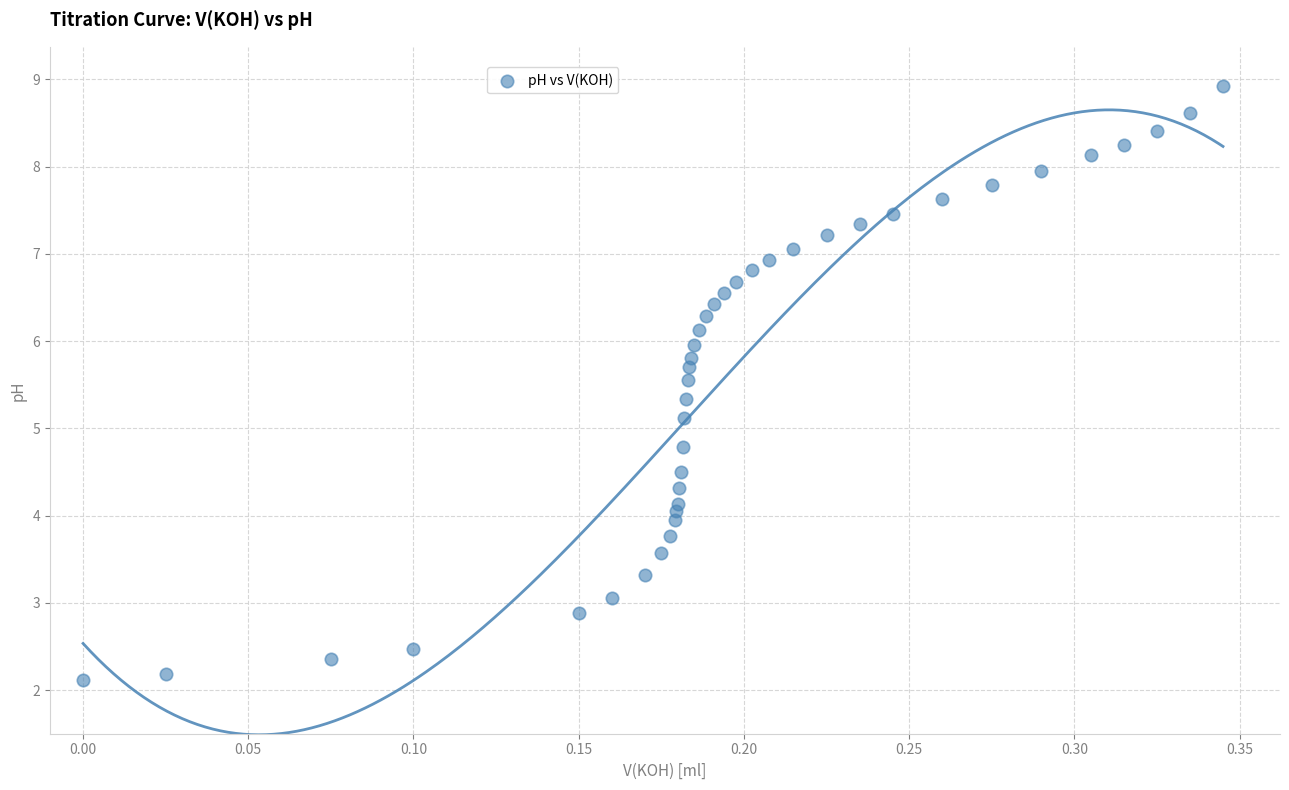

What is the range of X values (max minus min)?

0.3